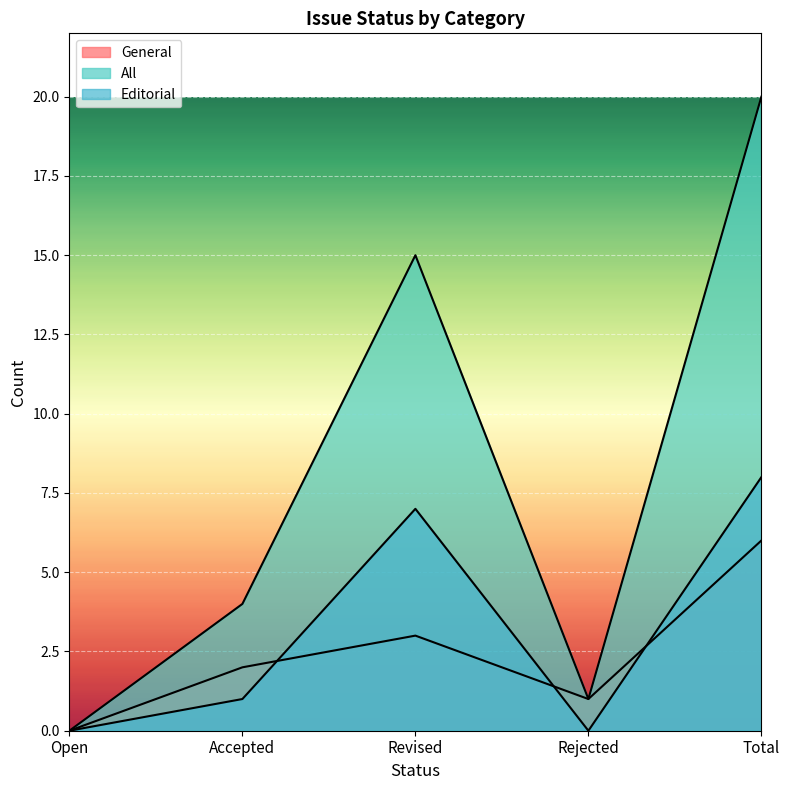

The value of Editorial at Accepted is 0. True or false?

False